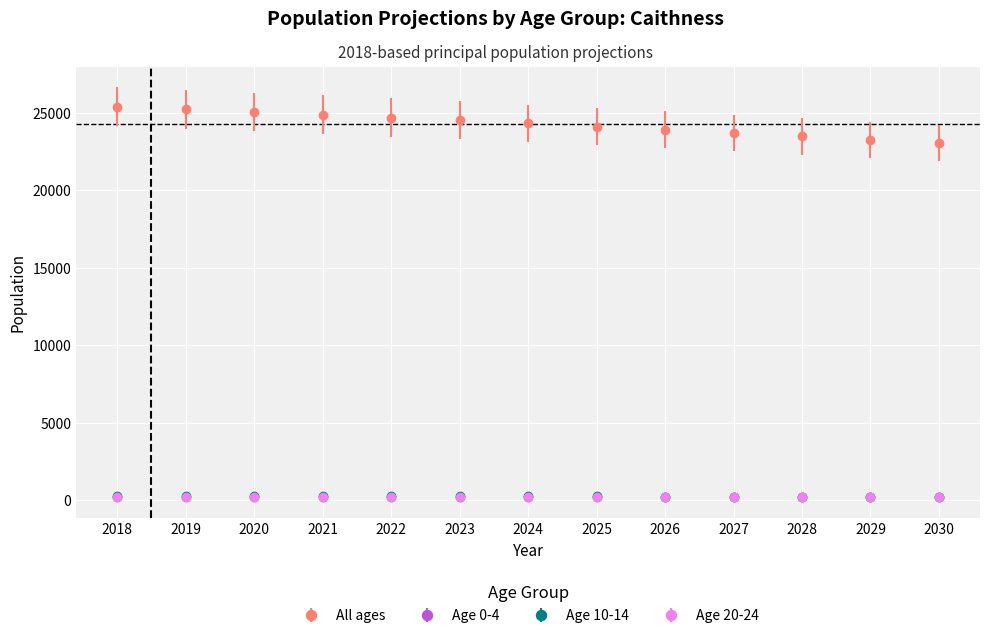

Which series has the largest total across all categories?

All ages